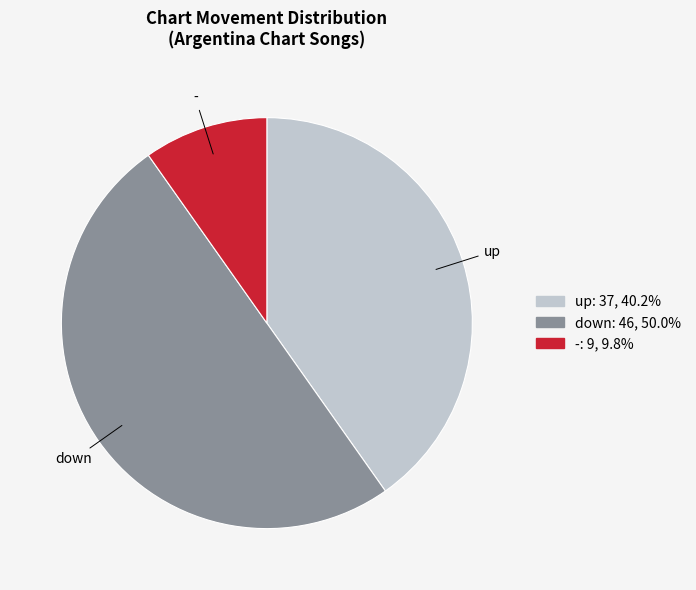

Does - represent more than half of the total?

No